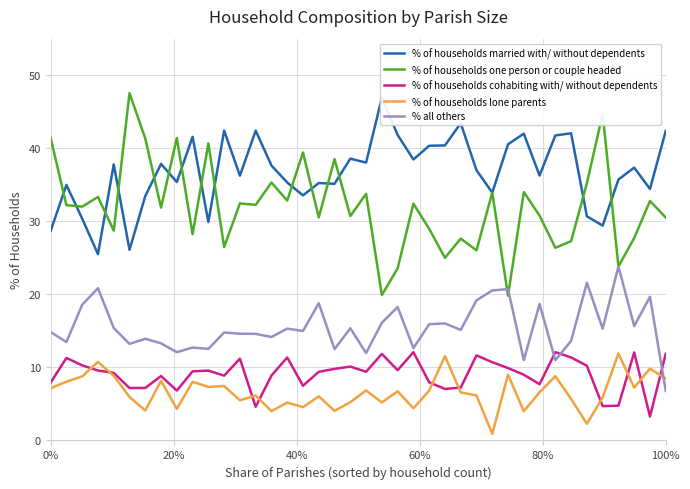

True or false: % of households lone parents and % of households one person or couple headed cross at least once.

False